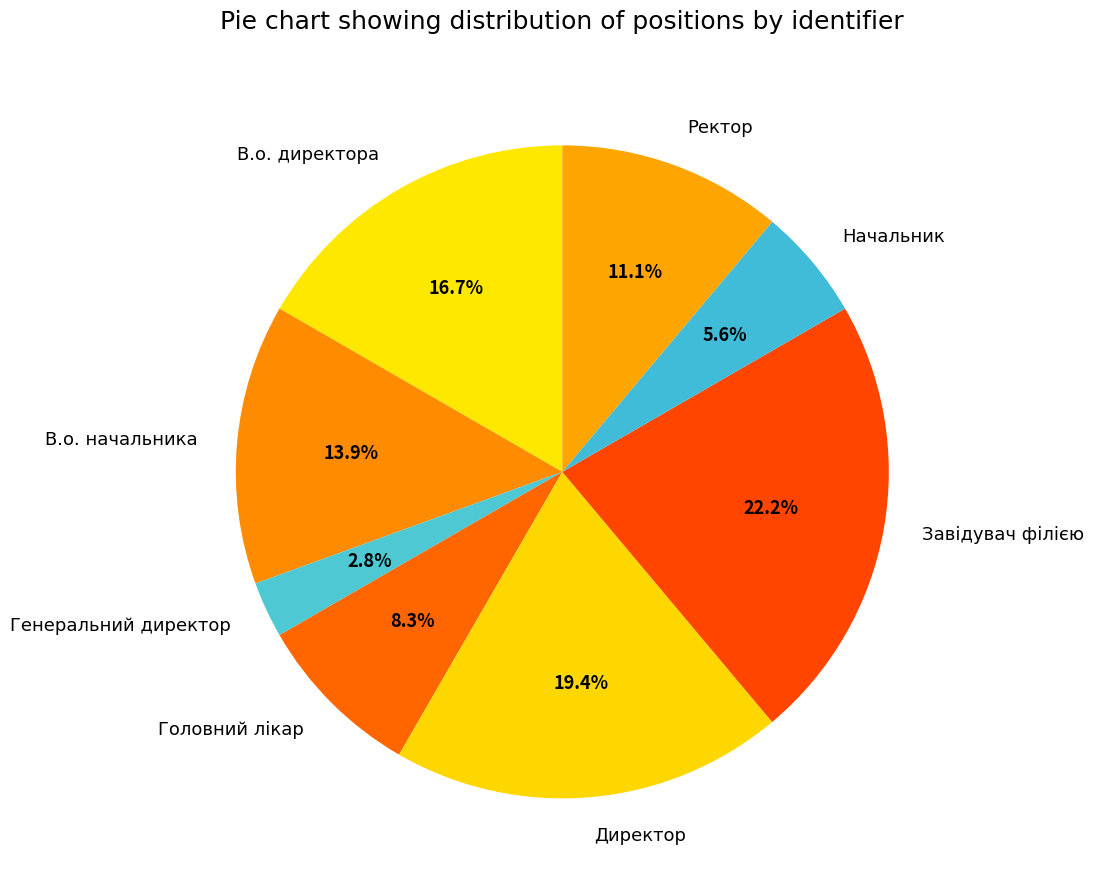

Approximately how many times larger is the value at Ректор compared to Завідувач філією?

0.5